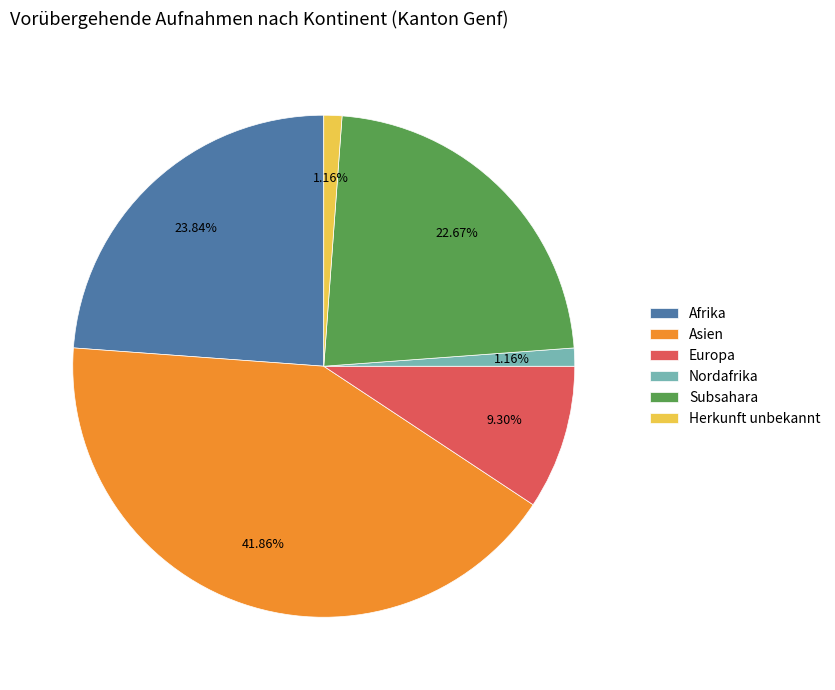

Between Afrika and Herkunft unbekannt, which is larger?

Afrika